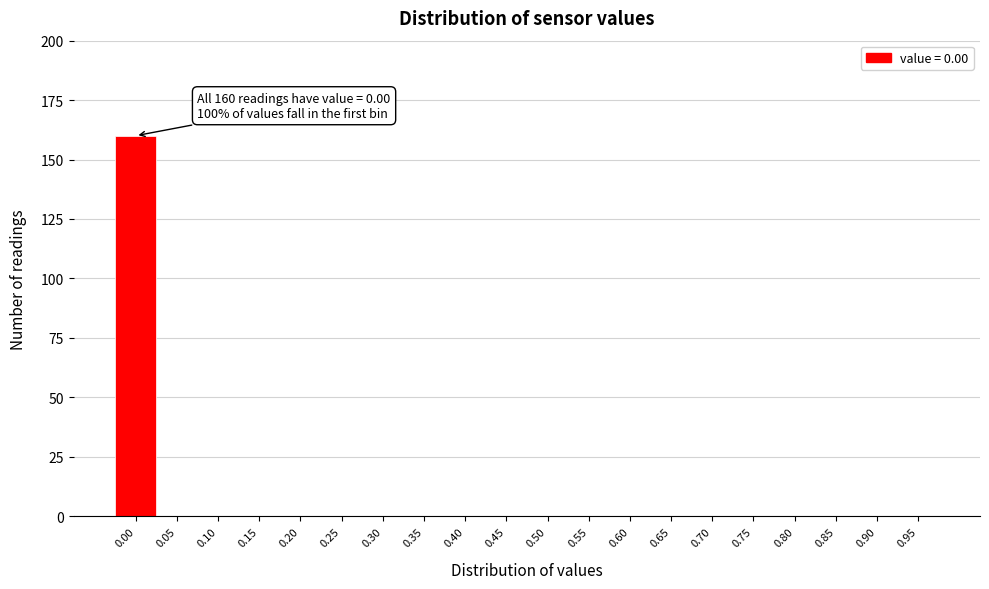

Reading left to right, what are all the values shown in this chart?

0.00=160	0.05=0	0.10=0	0.15=0	0.20=0	0.25=0	0.30=0	0.35=0	0.40=0	0.45=0	0.50=0	0.55=0	0.60=0	0.65=0	0.70=0	0.75=0	0.80=0	0.85=0	0.90=0	0.95=0